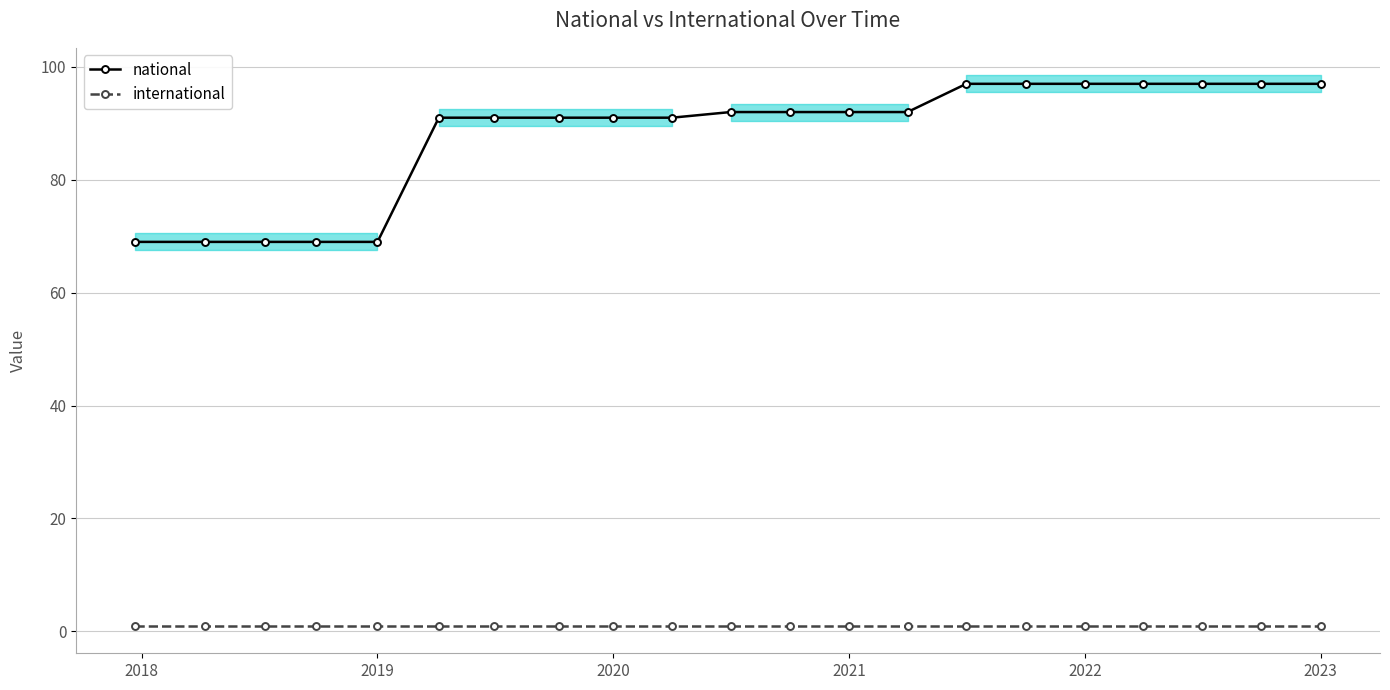

What are all the series names shown in the legend?

national, international